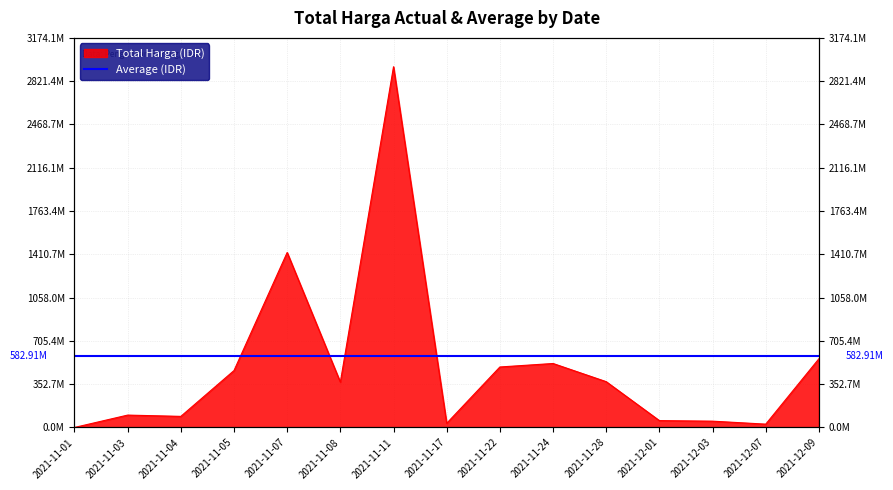

True or false: there are more than 2 points higher than both neighbors.

True